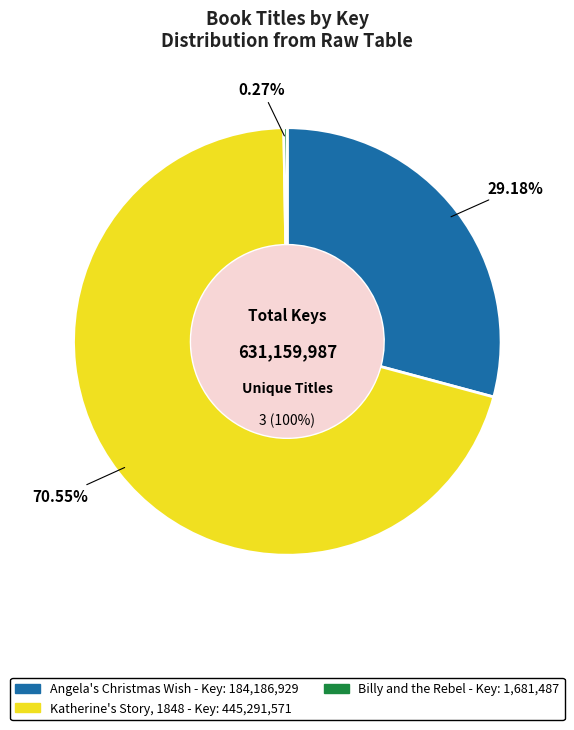

Combined, do Angela's Christmas Wish and Billy and the Rebel account for over 50%?

No